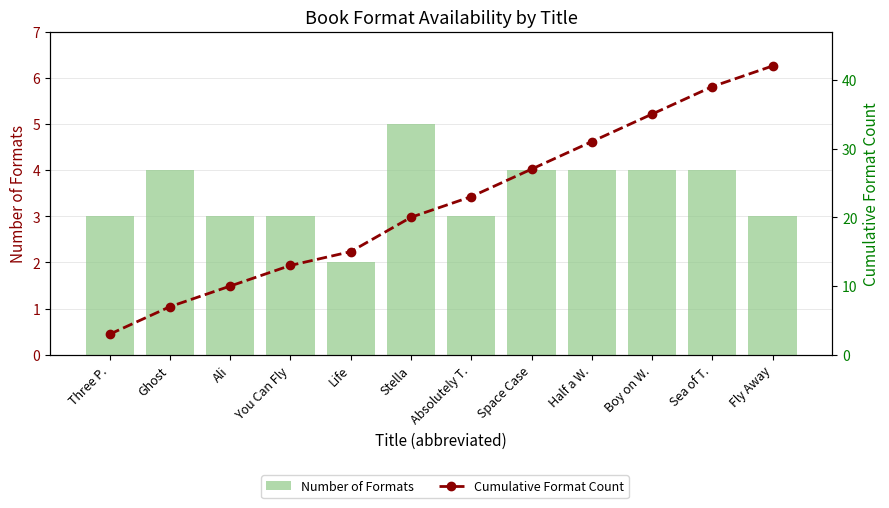

What is the label of the 9th bar from the right?

You Can Fly